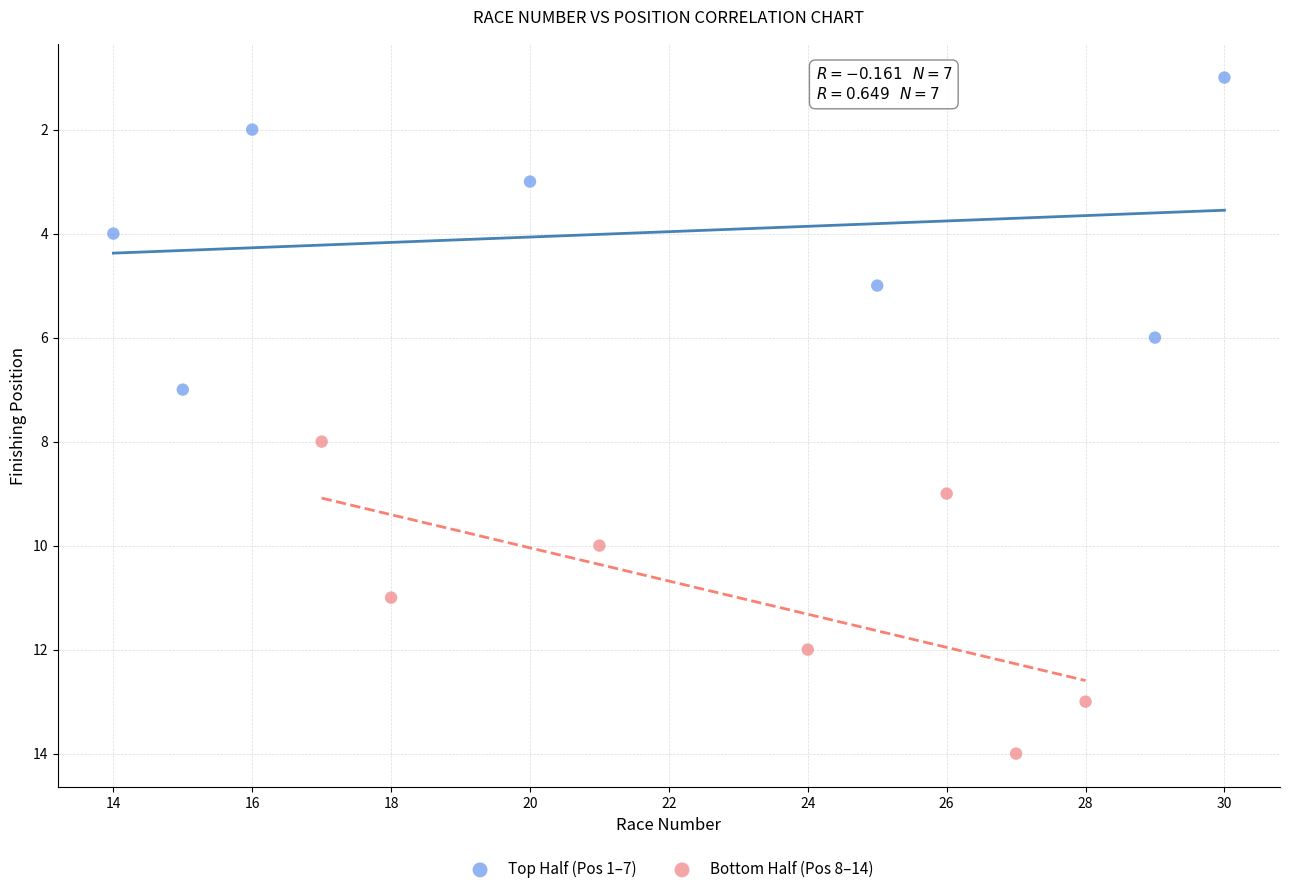

Which series reaches the minimum Y coordinate?

Top Half (Pos 1–7)